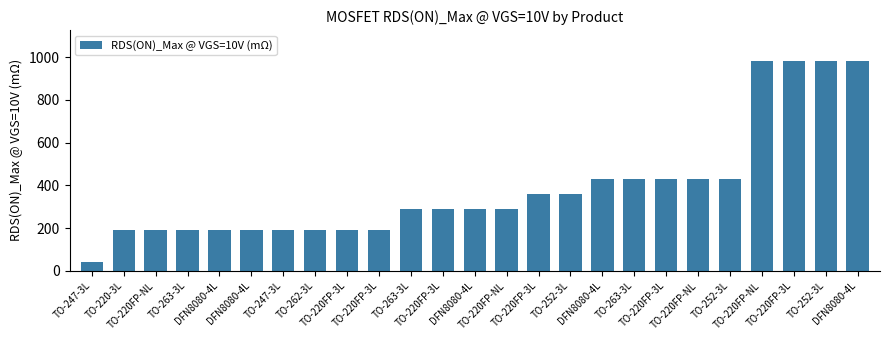

Reading left to right, extract all data points from this chart.

40	190	190	190	190	190	190	190	190	190	290	290	290	290	360	360	430	430	430	430	430	980	980	980	980